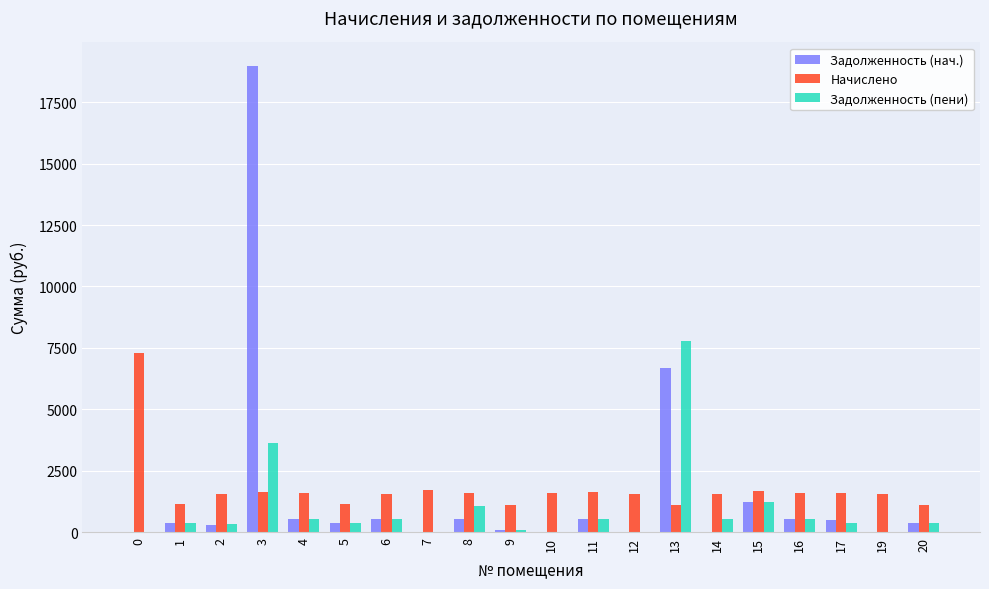

At which category is the sum across all series the highest?

3